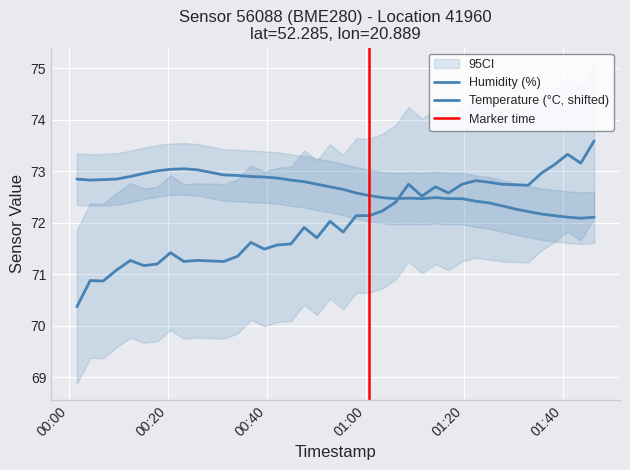

Count the number of data series in this chart.

2